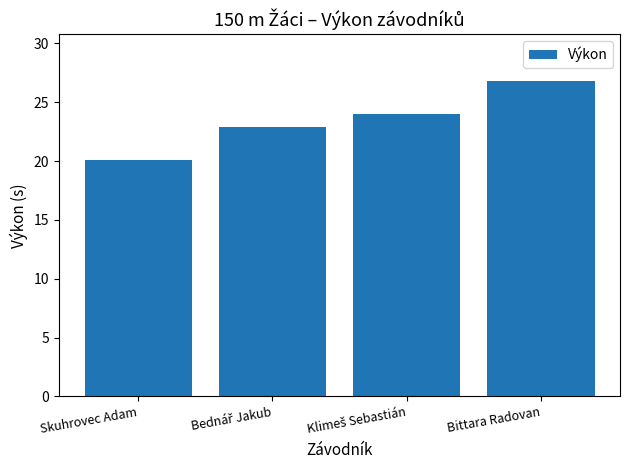

What is the sum of the values at Bittara Radovan and Skuhrovec Adam?

46.9